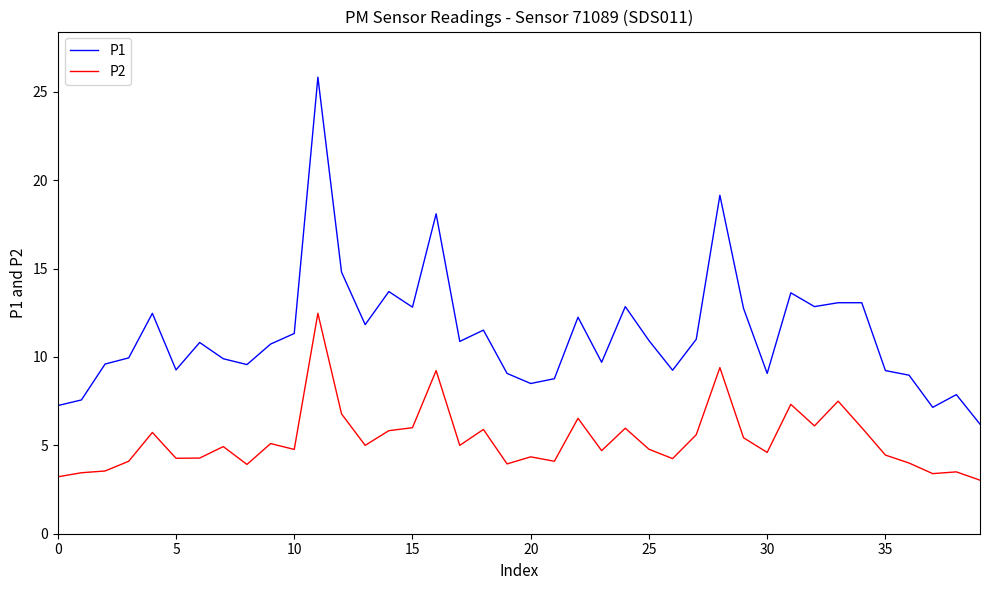

What is the lowest value of the P2 series?

3.0